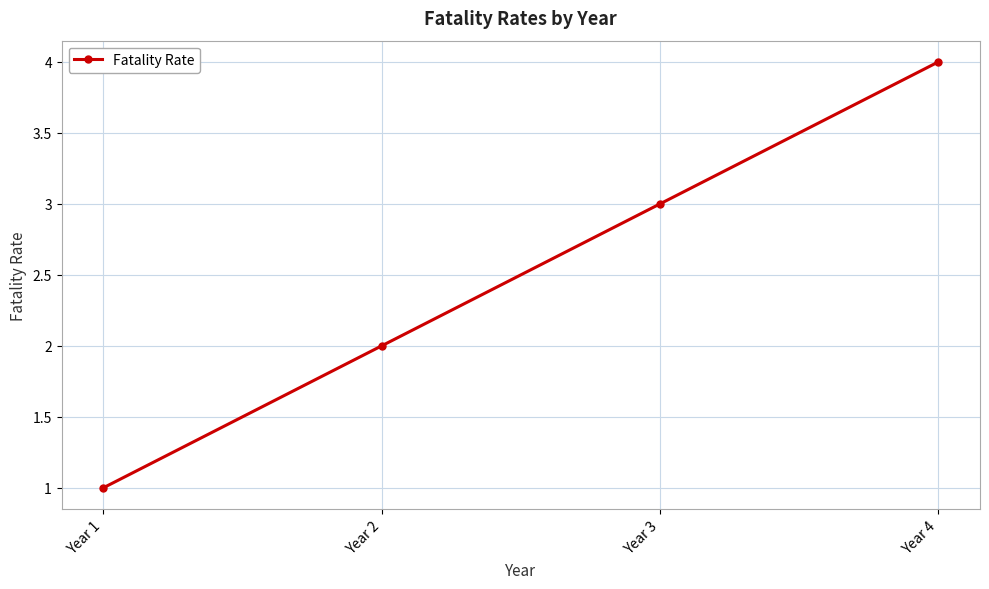

Is it true that the value at Year 1 is 1?

True